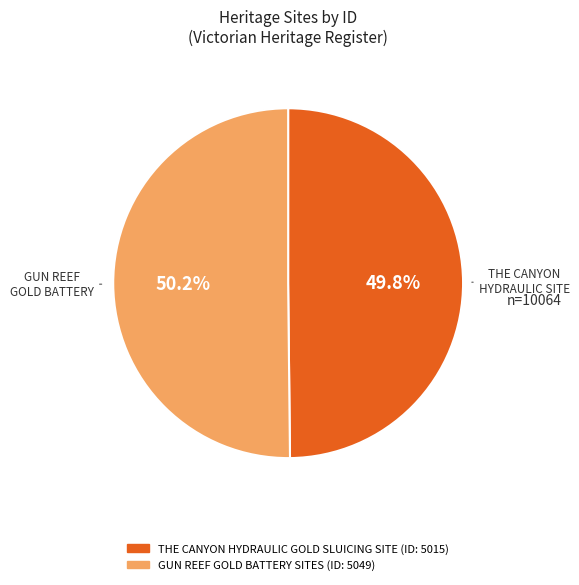

Approximately how many times larger is the value at THE CANYON HYDRAULIC GOLD SLUICING SITE compared to GUN REEF GOLD BATTERY SITES?

1.0